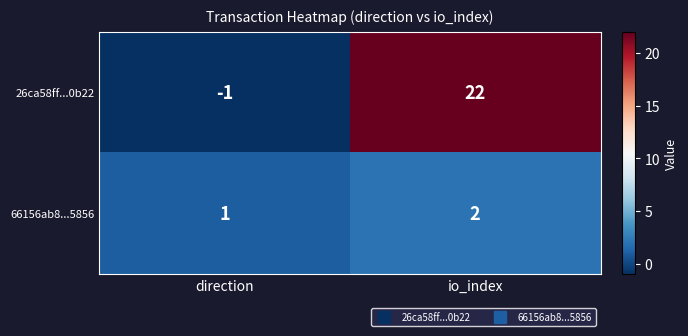

At how many categories does at least one series exceed 4?

1